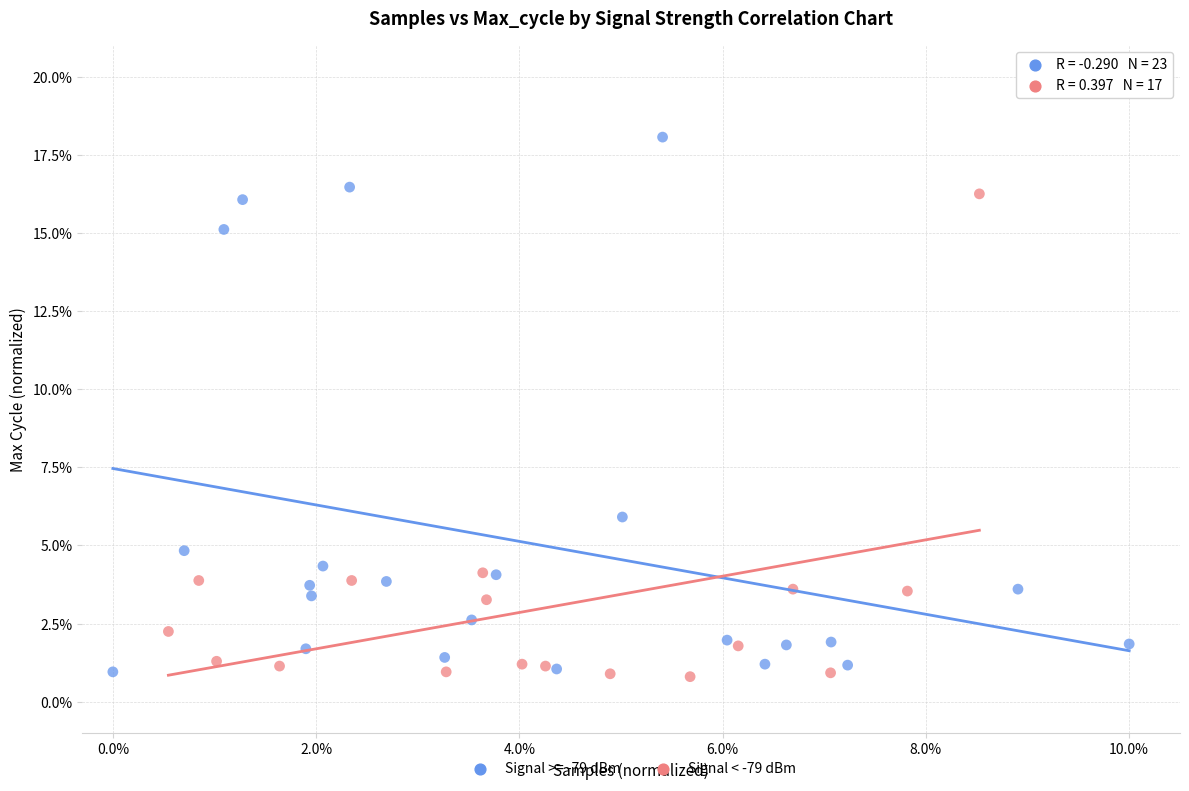

Which series has the largest Y range (max minus min)?

Signal >= -79 dBm